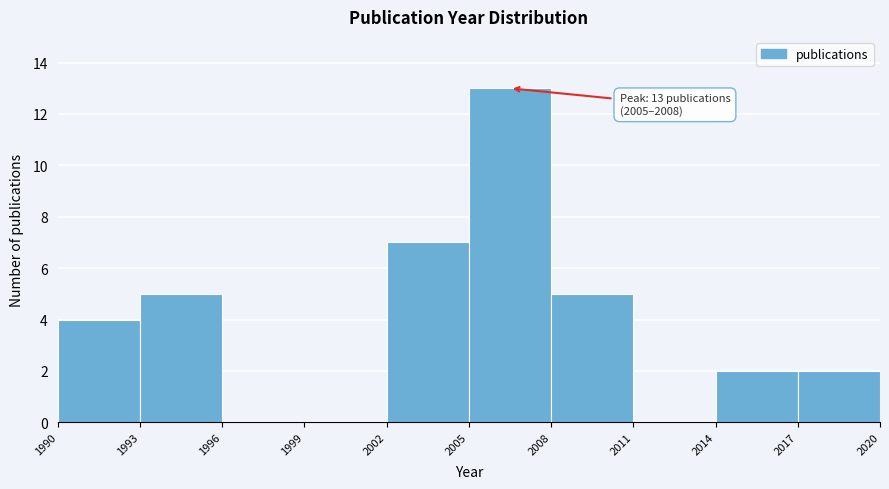

Which range on the x-axis has the tallest bar?

2005 to 2008